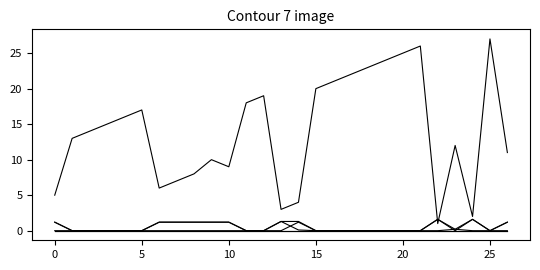

Is this an area chart (filled region under the line)?

No